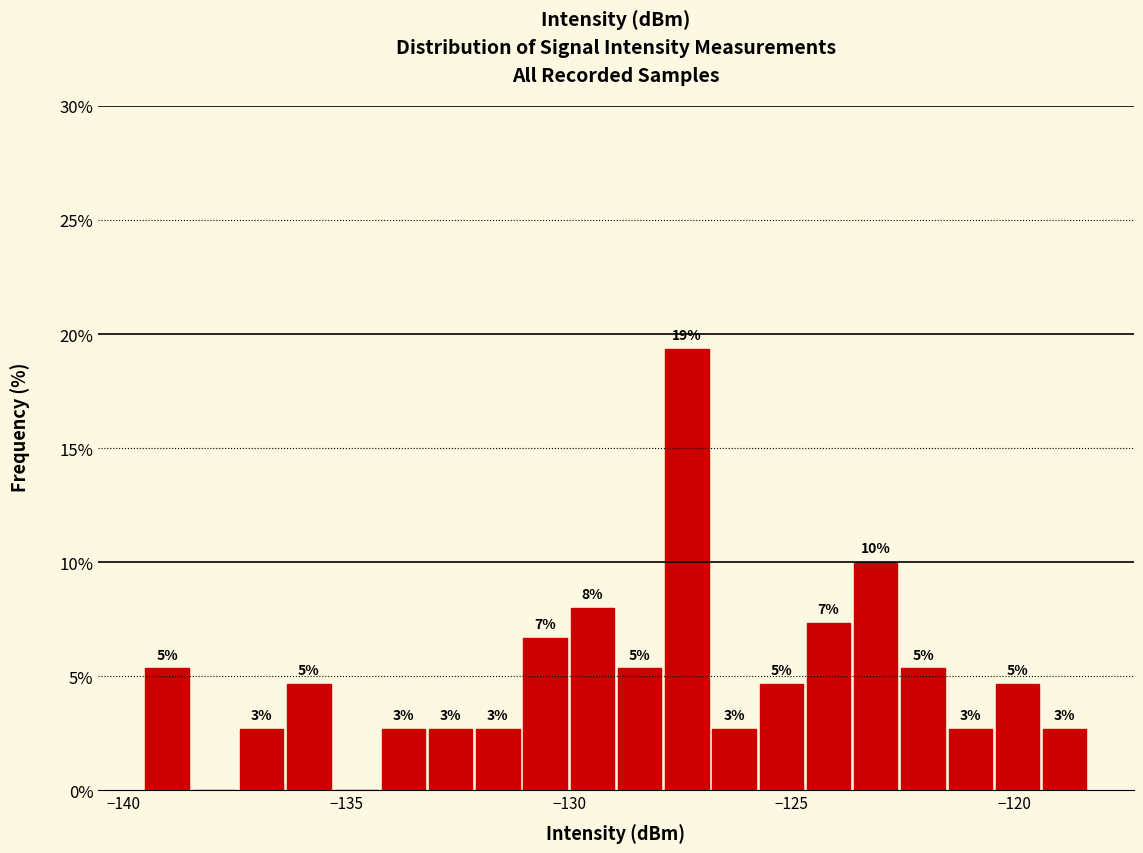

Around what value on the x-axis is the tallest bar? Give the approximate position of its centre, as read against the axis.

-127.5